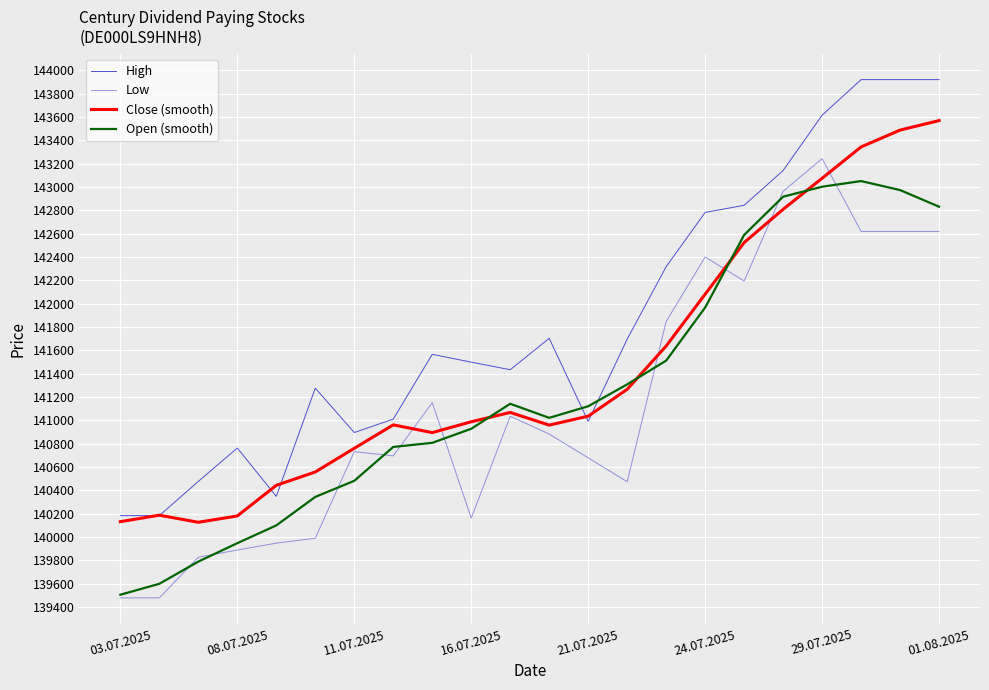

Reading left to right, extract all data points from this chart.

High: 140184.0	140184.0	140477.0	140763.0	140349.0	141276.0	140896.0	141011.0	141566.0	141499.0	141434.0	141703.0	140992.0	141696.0	142317.0	142782.0	142843.0	143141.0	143615.0	143920.0	143920.0	143920.0
Low: 139479.0	139479.0	139827.0	139889.0	139948.0	139990.0	140732.0	140696.0	141152.0	140162.0	141035.0	140883.0	140679.0	140474.0	141847.0	142400.0	142194.0	142963.0	143243.0	142619.0	142619.0	142619.0
Close (smooth): 140132.0	140187.5	140126.8	140181.0	140443.5	140557.8	140760.8	140961.5	140895.2	140988.0	141068.0	140959.5	141036.0	141266.2	141637.2	142081.5	142523.8	142808.8	143074.8	143343.2	143487.5	143569.0
Open (smooth): 139506.0	139599.8	139790.0	139947.8	140100.0	140344.2	140482.0	140772.5	140807.5	140928.0	141142.2	141021.8	141121.0	141308.5	141512.0	141967.0	142589.0	142916.8	143002.2	143050.8	142973.5	142831.0